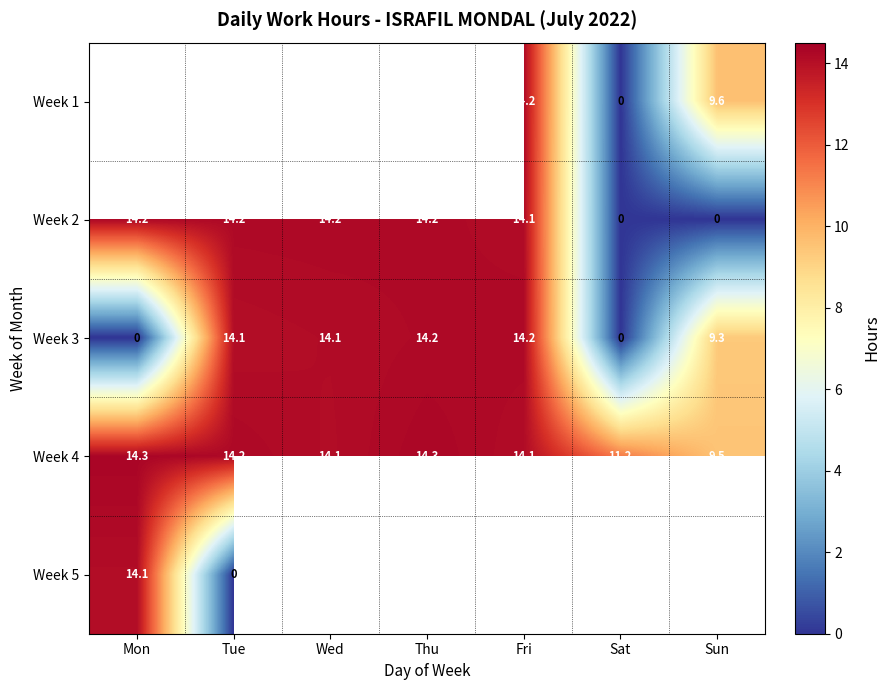

How many categories are shown in the chart?

7